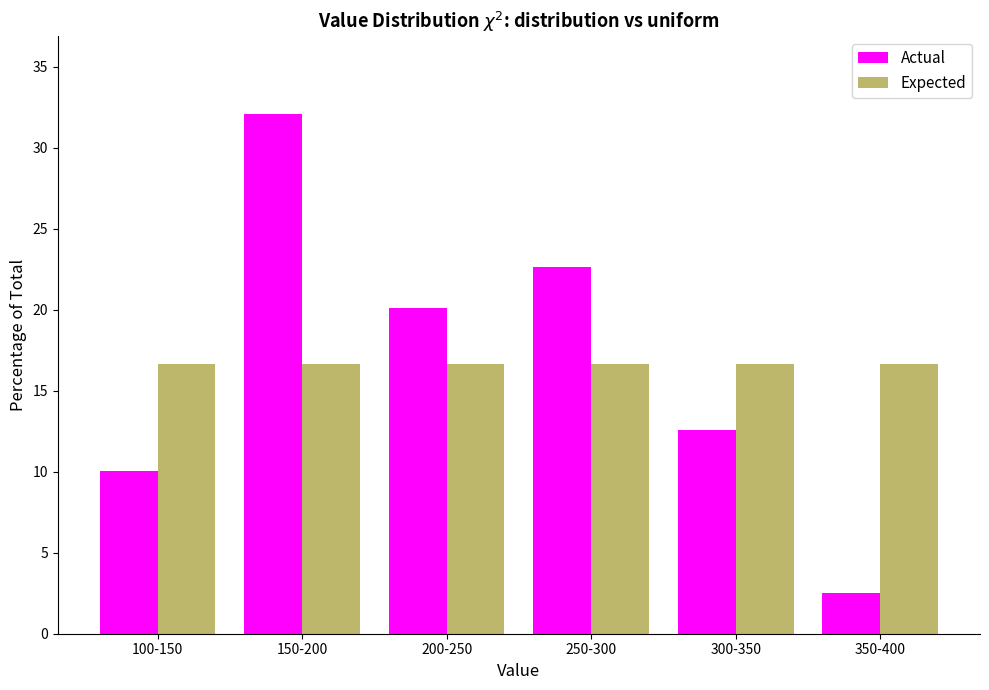

Reading right to left, list all the values displayed in this chart.

Actual: 350-400=2.5	300-350=12.6	250-300=22.6	200-250=20.1	150-200=32.1	100-150=10.1
Expected: 350-400=16.7	300-350=16.7	250-300=16.7	200-250=16.7	150-200=16.7	100-150=16.7